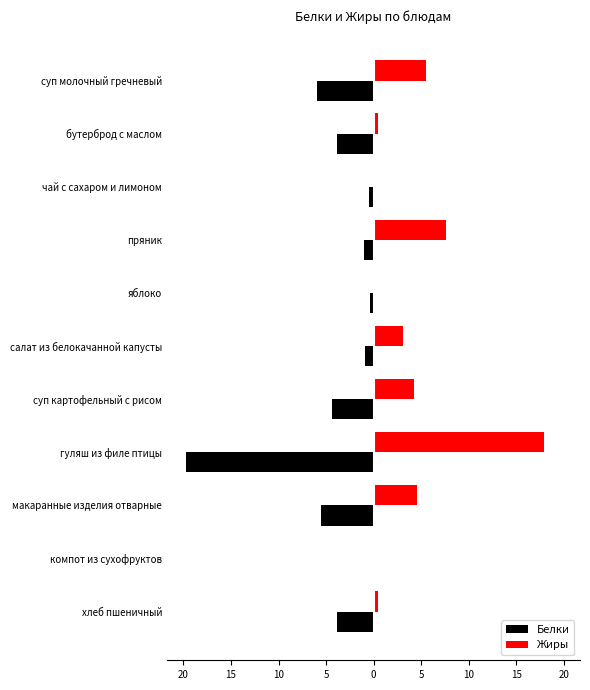

List the series in order of their peak value, lowest first.

Белки, Жиры